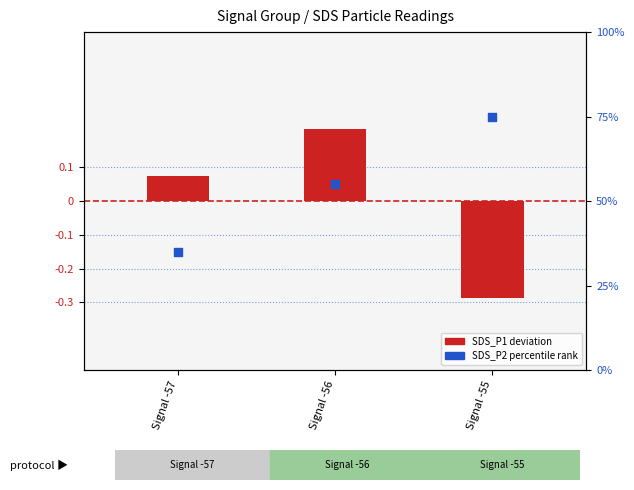

Which series has the widest spread of Y values?

SDS_P2 percentile